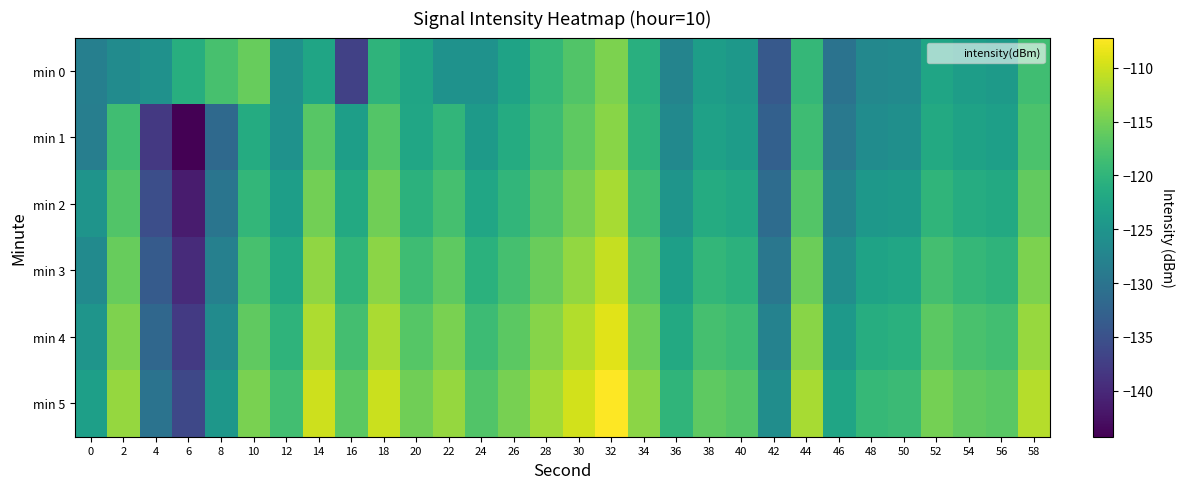

Rank the series by their maximum value, from highest to lowest.

min 5, min 4, min 3, min 2, min 1, min 0